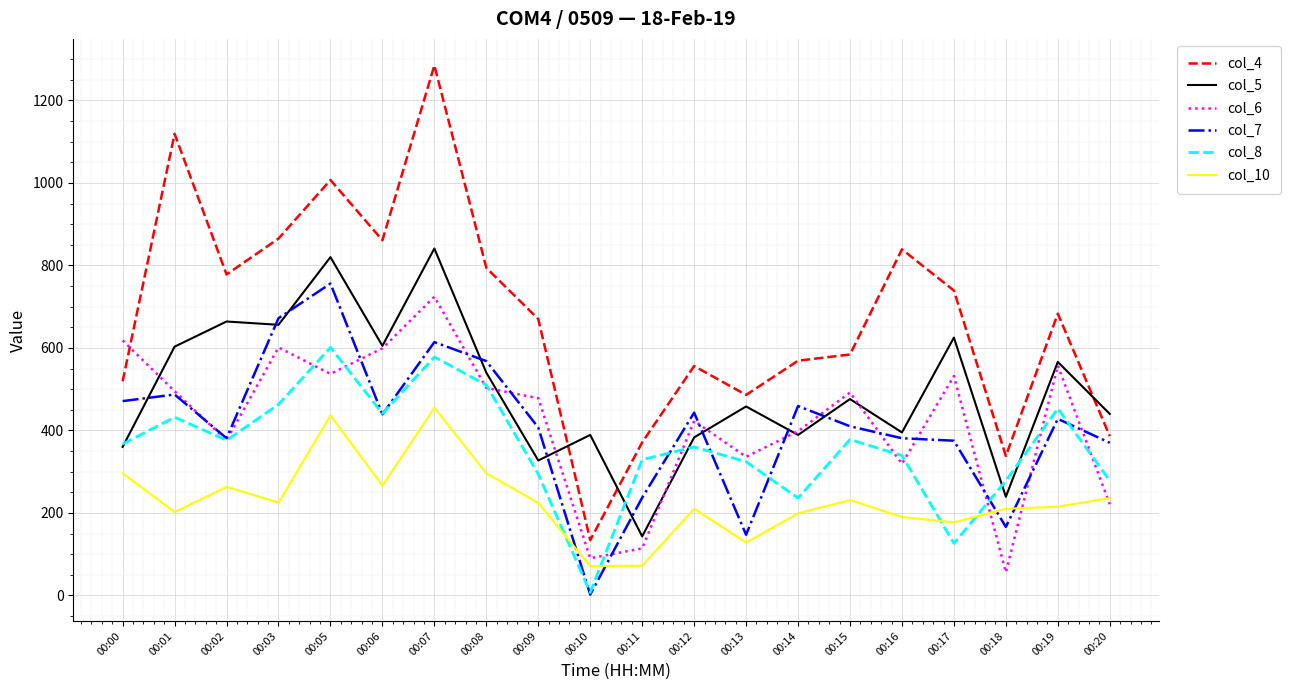

At which label does col_7 reach its minimum?

00:10